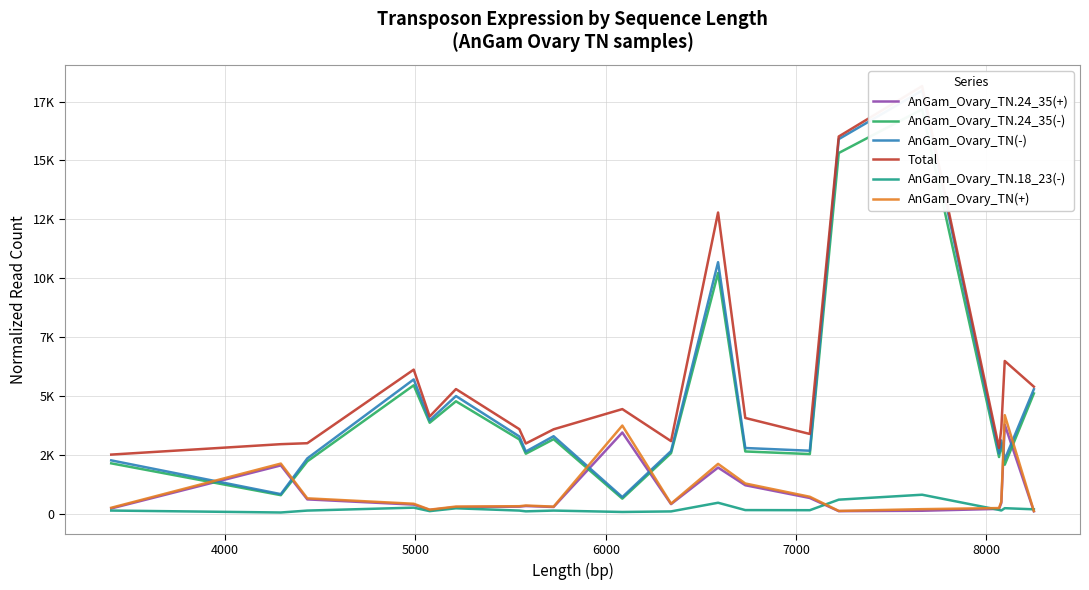

Count the number of data series in this chart.

6